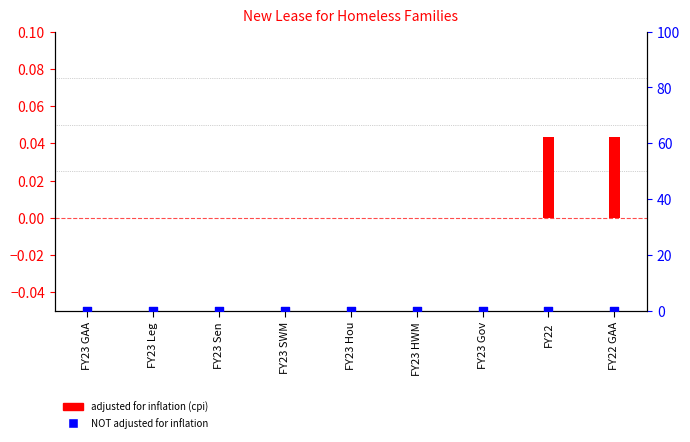

Which series reaches the maximum Y coordinate?

adjusted for inflation (cpi)